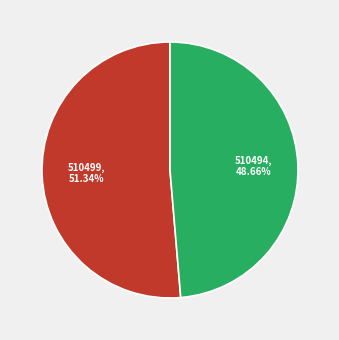

How many slices are in this pie chart?

2